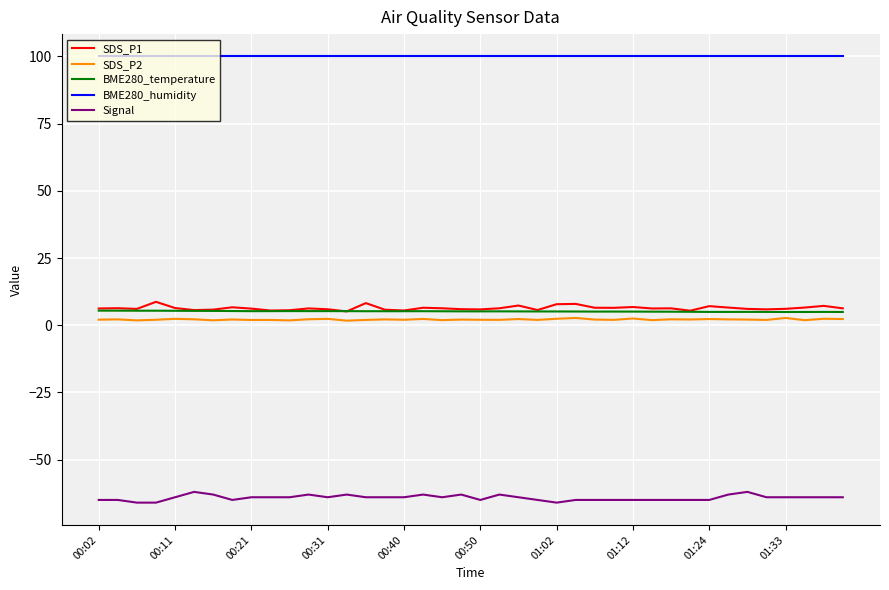

True or false: BME280_humidity and BME280_temperature cross at least once.

False